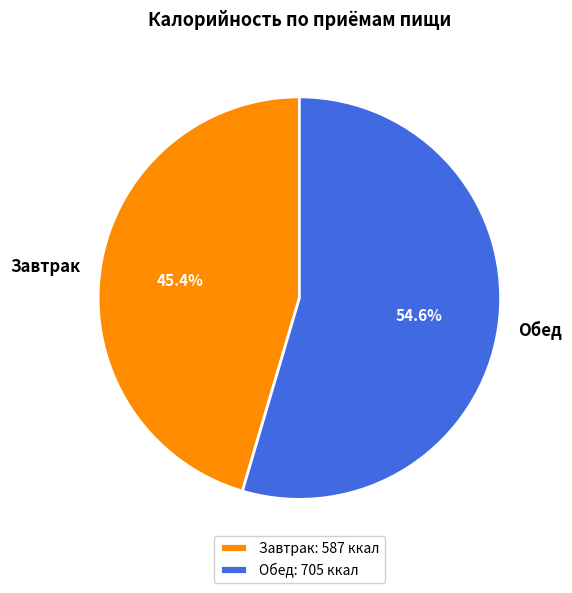

Rank the categories by value from highest to lowest.

Обед, Завтрак